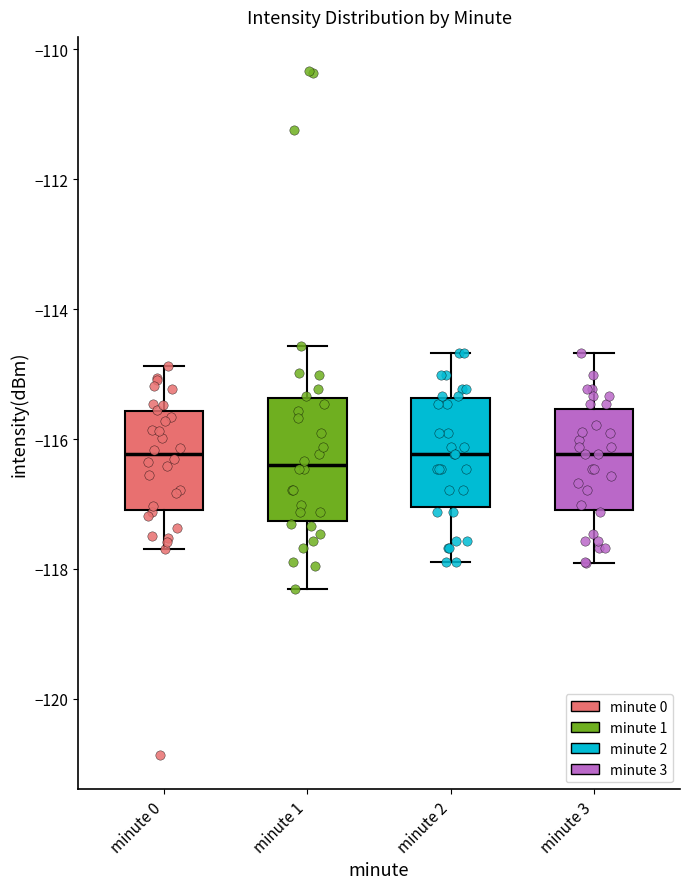

Reading left to right, transcribe this box plot: for each box, give where its median line is, the range the box spans, and where its two whiskers end, as read against the y-axis. The values are not printed on the chart, so give them approximately, as read against the axis.

minute 0: median -116.2, box -117.0 to -115.6, whiskers -117.6 to -114.8
minute 1: median -116.4, box -117.2 to -115.4, whiskers -118.4 to -114.6
minute 2: median -116.2, box -117.0 to -115.4, whiskers -117.8 to -114.6
minute 3: median -116.2, box -117.0 to -115.6, whiskers -118.0 to -114.6